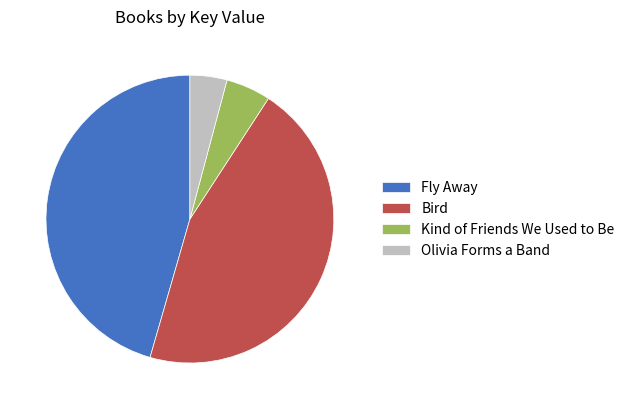

Between Bird and Kind of Friends We Used to Be, which is larger?

Bird